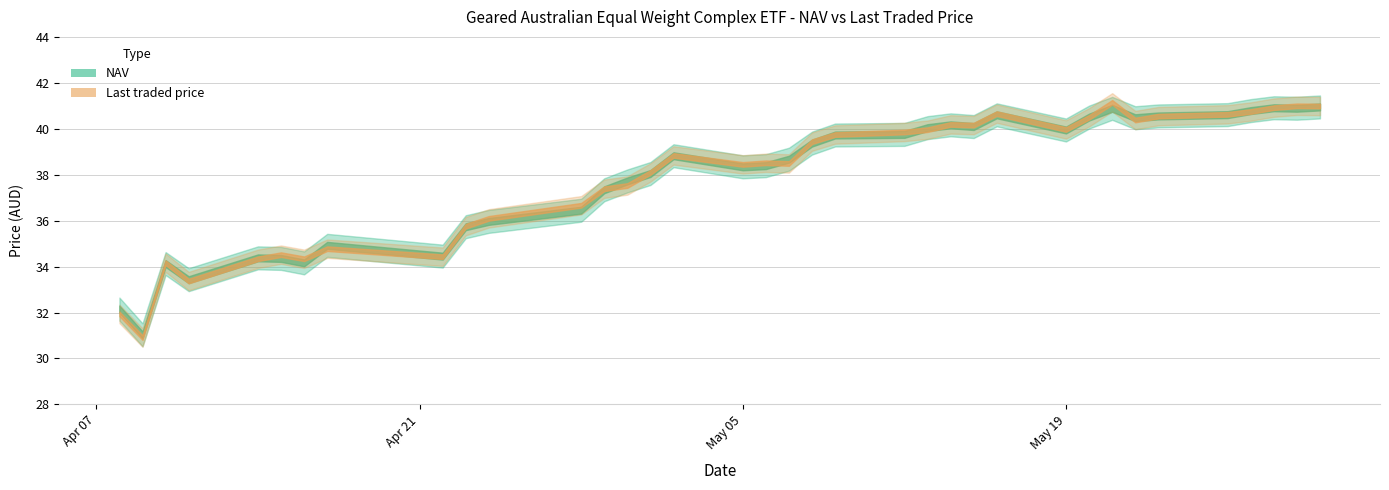

Where is the first local minimum for NAV?

1